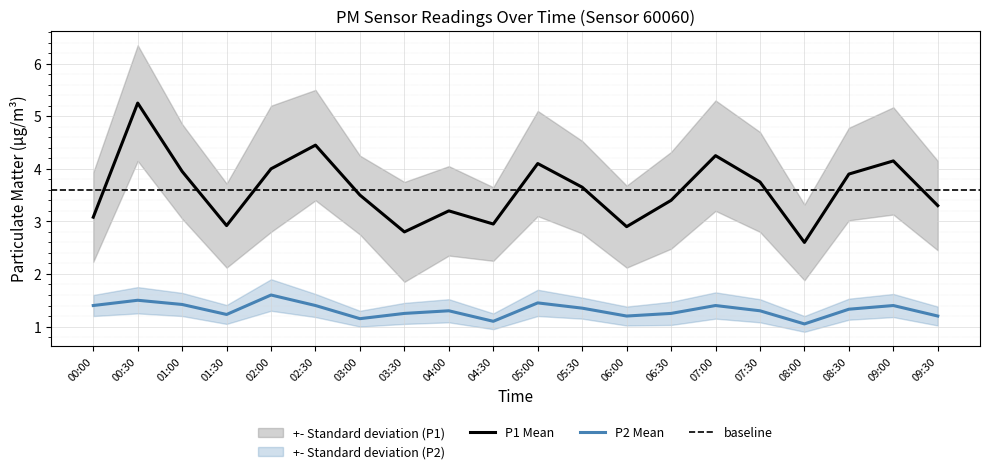

Is this an area chart (filled region under the line)?

No